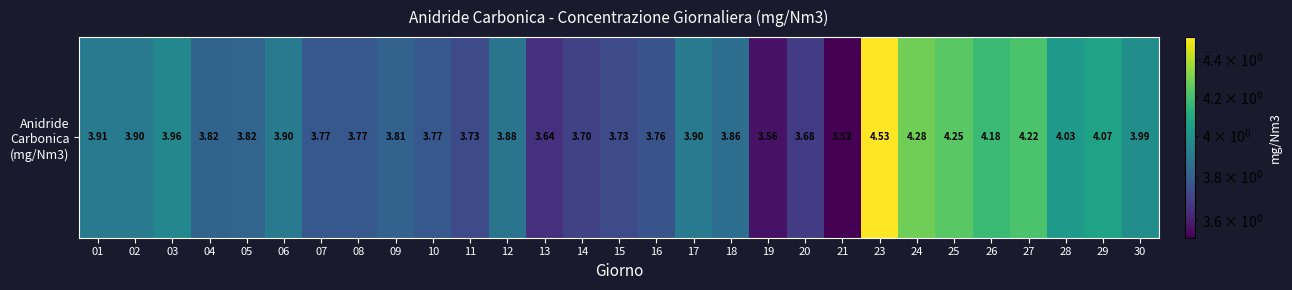

Is it true that the value at 01 is 6.7?

False